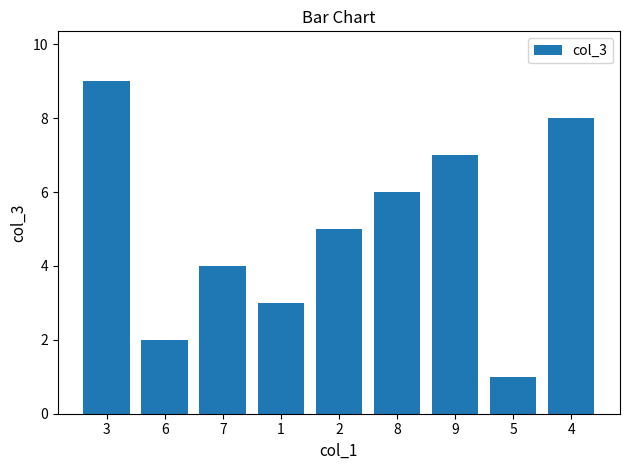

Count the number of data series in this chart.

1